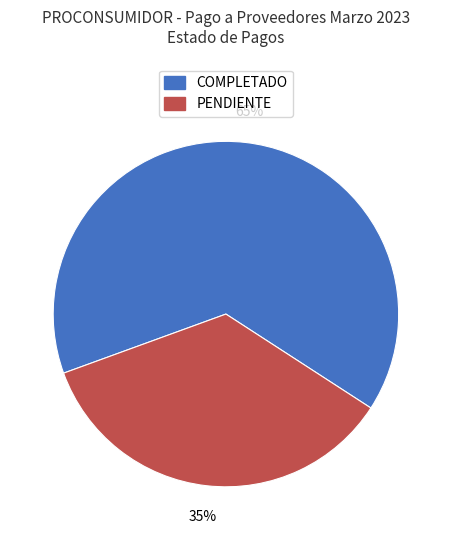

Which slice is the largest?

COMPLETADO